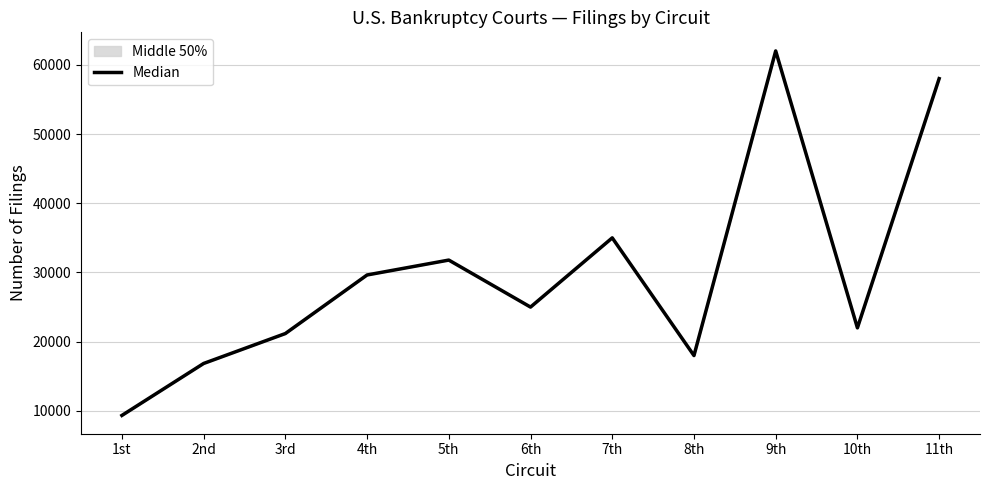

How many categories are shown in the chart?

11